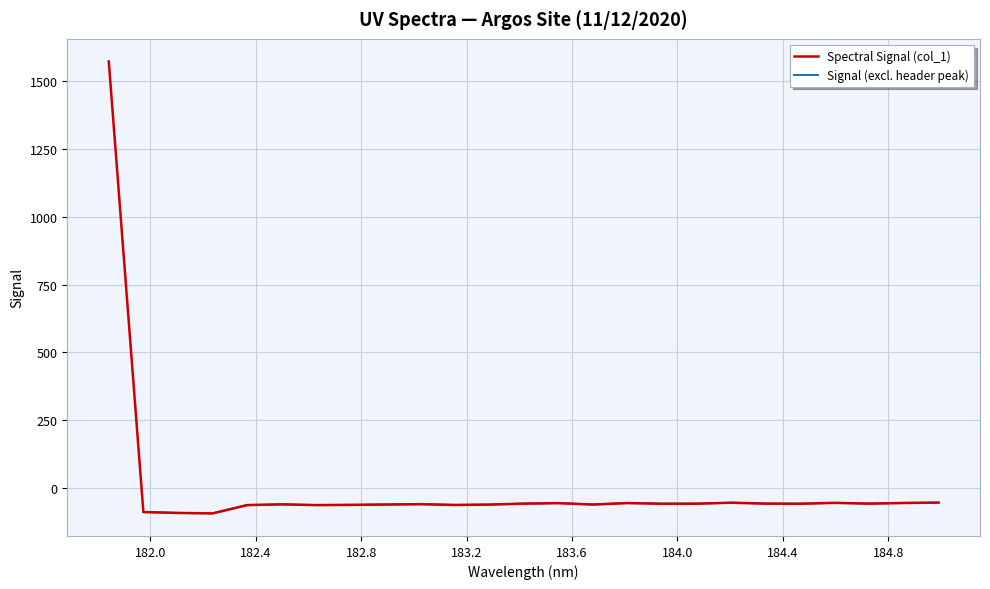

What is the label of the 13th point from the left?

183.4176122368